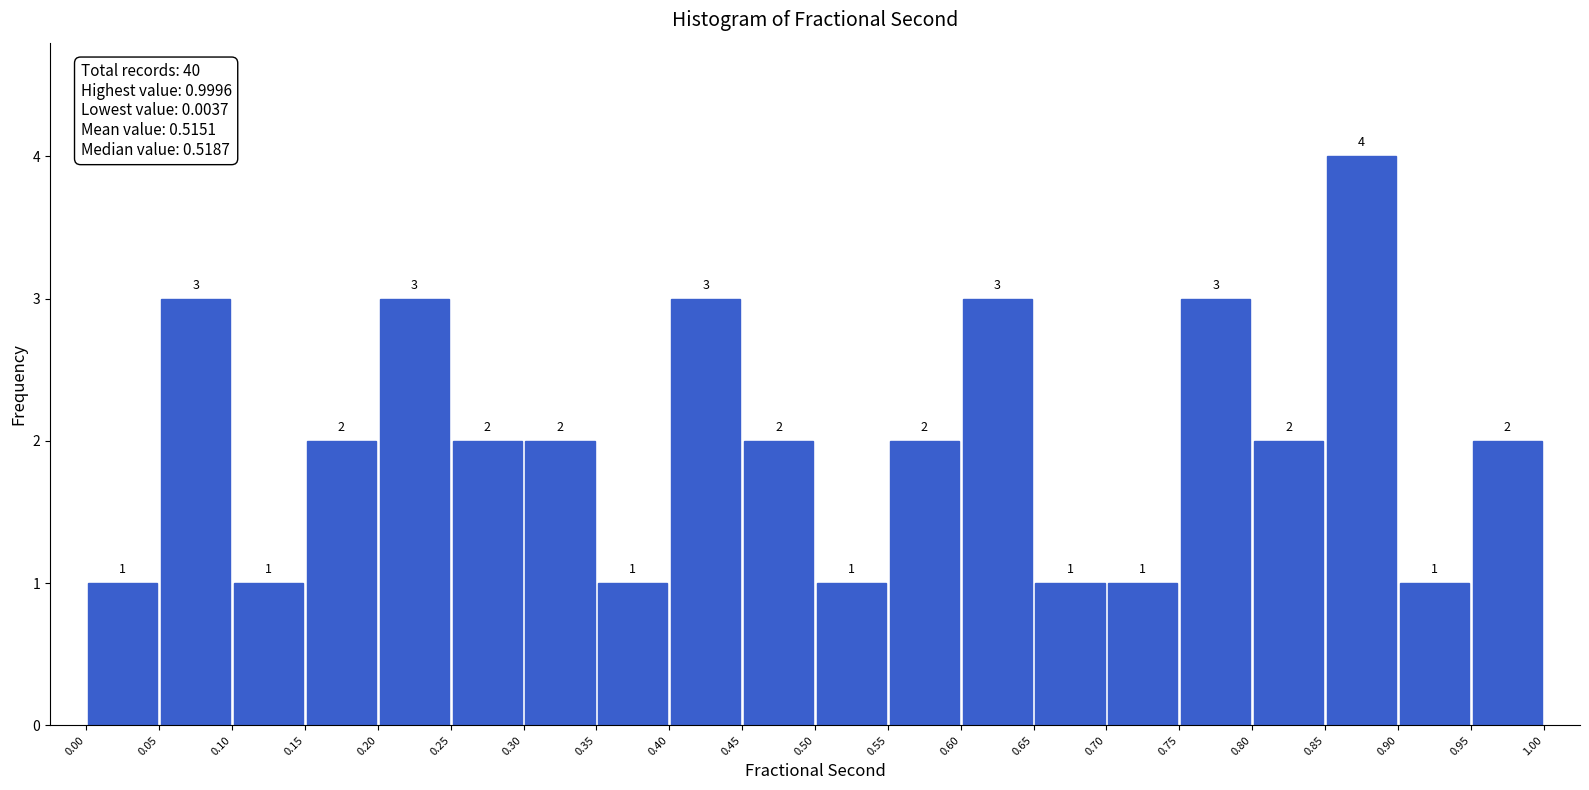

Reading left to right, transcribe this chart: for each bar, give the range it covers on the x-axis and its height.

0.00 to 0.05: 1
0.05 to 0.10: 3
0.10 to 0.15: 1
0.15 to 0.20: 2
0.20 to 0.25: 3
0.25 to 0.30: 2
0.30 to 0.35: 2
0.35 to 0.40: 1
0.40 to 0.45: 3
0.45 to 0.50: 2
0.50 to 0.55: 1
0.55 to 0.60: 2
0.60 to 0.65: 3
0.65 to 0.70: 1
0.70 to 0.75: 1
0.75 to 0.80: 3
0.80 to 0.85: 2
0.85 to 0.90: 4
0.90 to 0.95: 1
0.95 to 1.00: 2